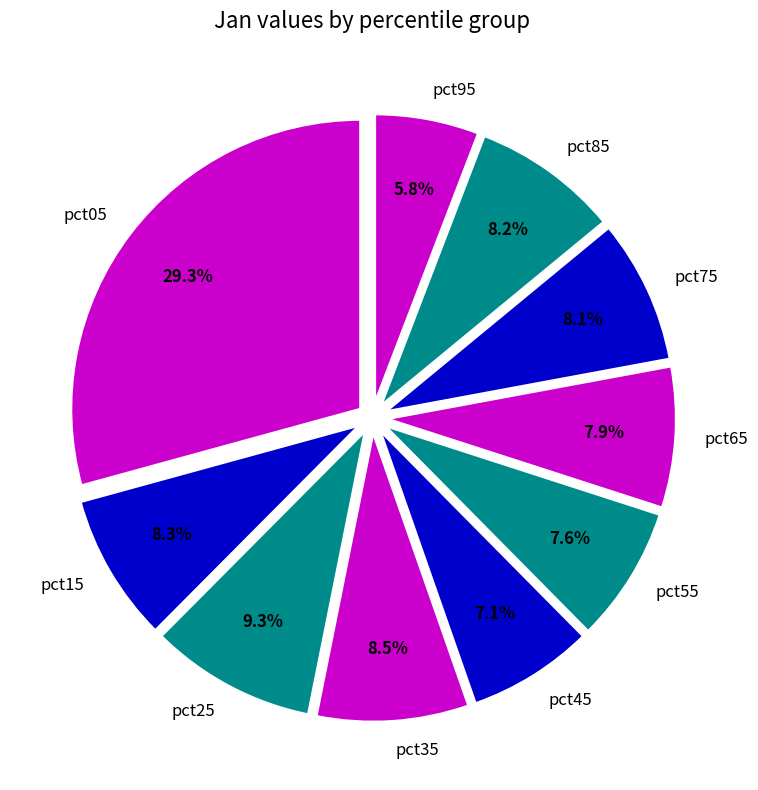

How much of the chart is everything except pct35?

91.5%